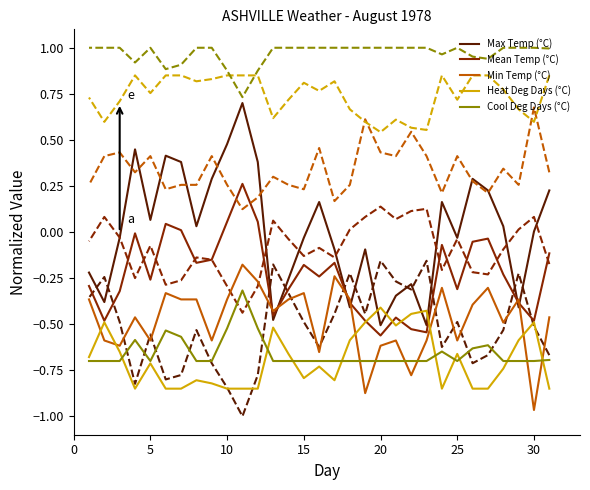

How many intersections are there between Min Temp (°C) and Cool Deg Days (°C)?

6